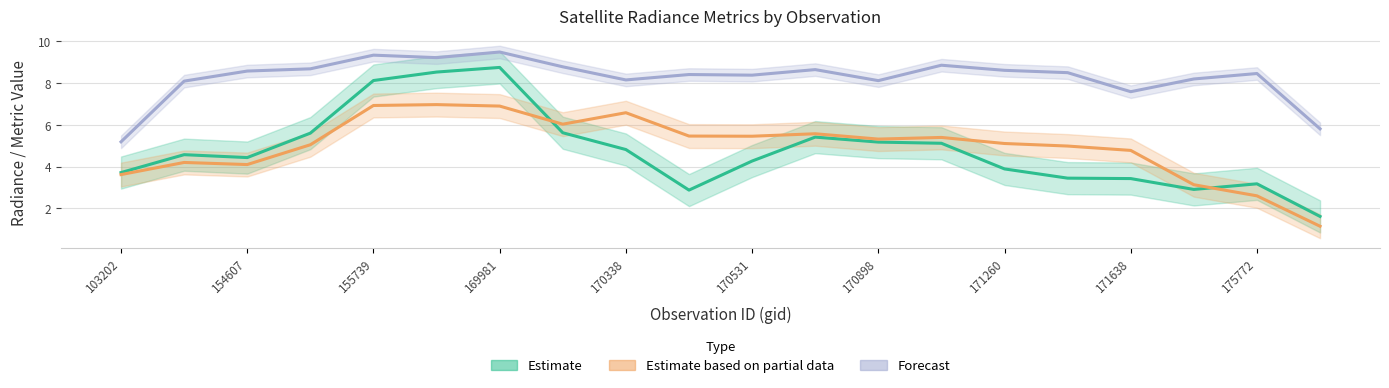

What is the difference between the maximum and minimum values in the rade9_aggzone_norm series?

7.3